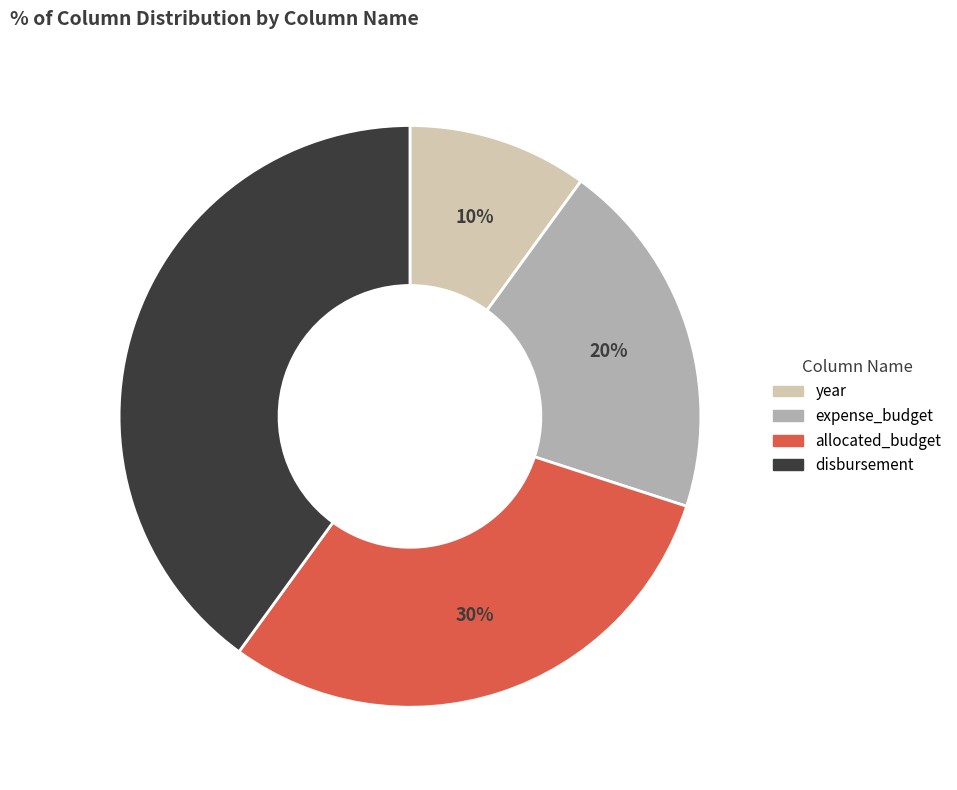

What is the ratio of the value at disbursement to the value at allocated_budget?

1.3